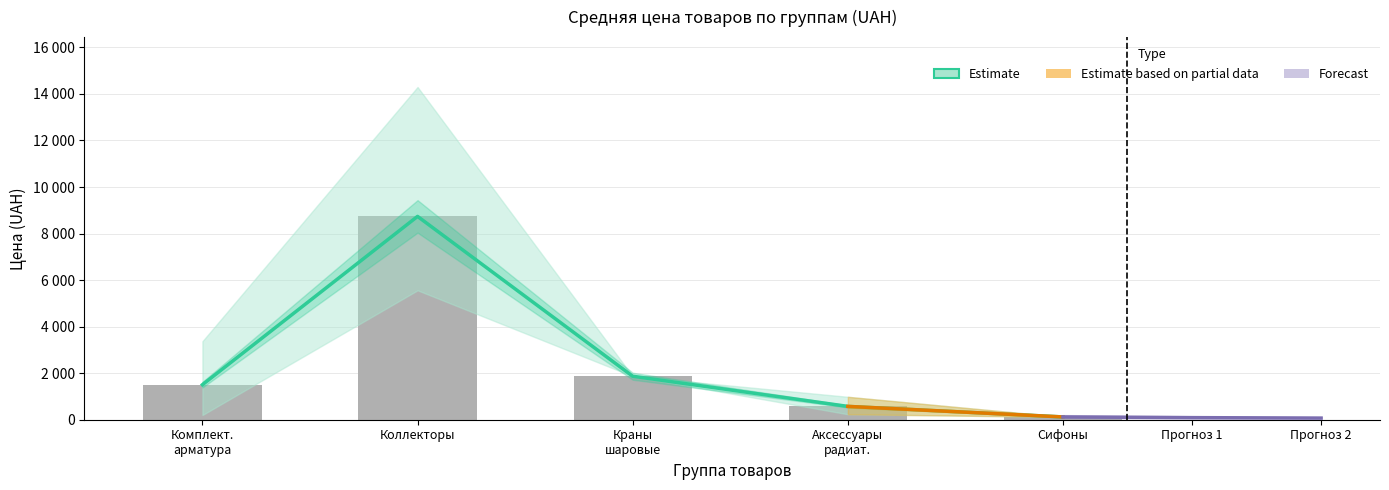

Where does the Макс цена (UAH) series first go above 1506?

Коллекторы